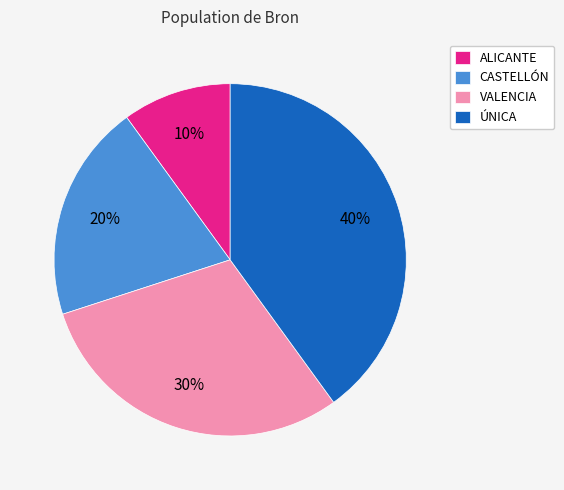

How many segments does this pie chart have?

4